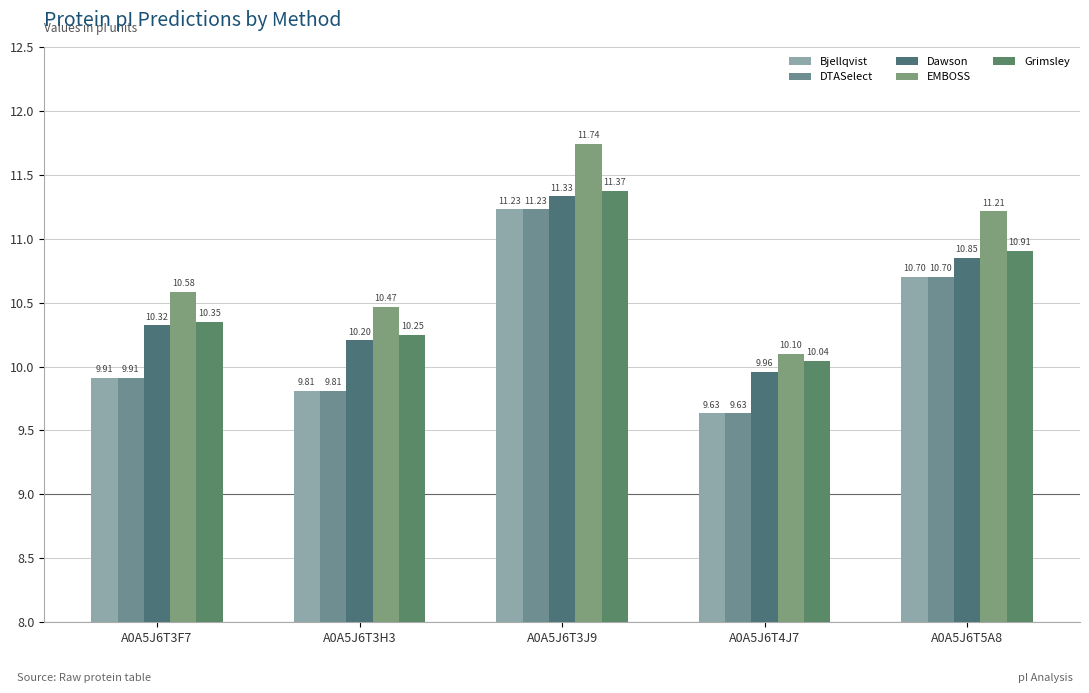

How many bars are there in total?

25